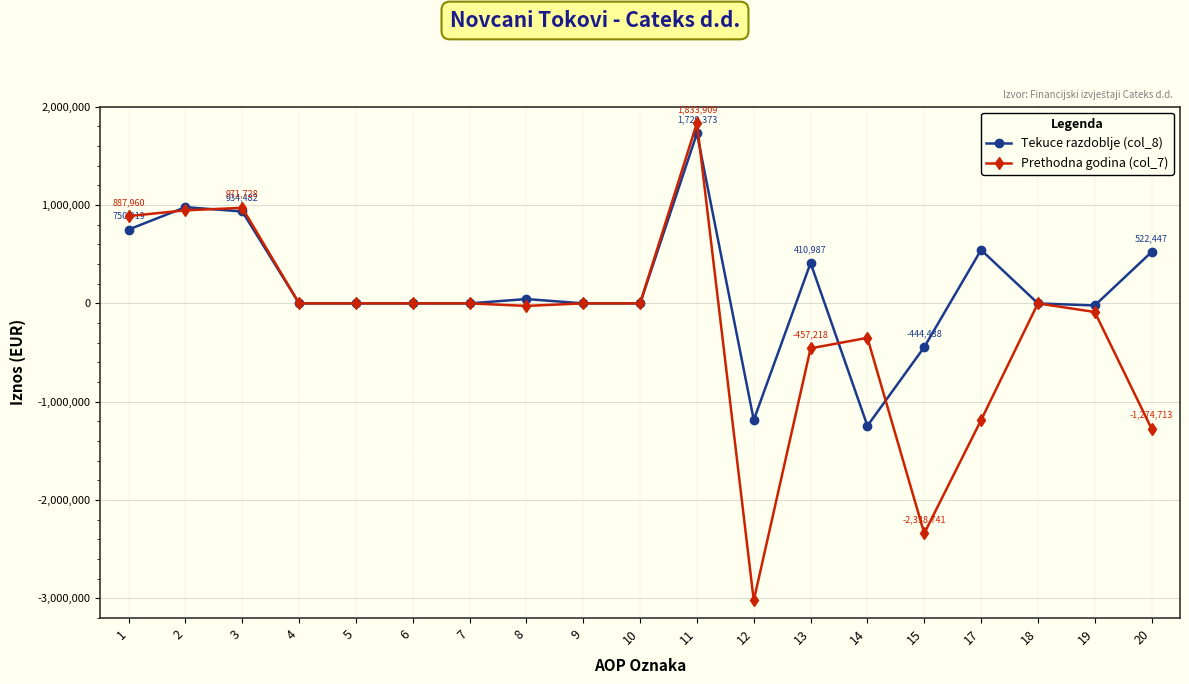

At which label does Tekuce razdoblje (col_8) reach its minimum?

14